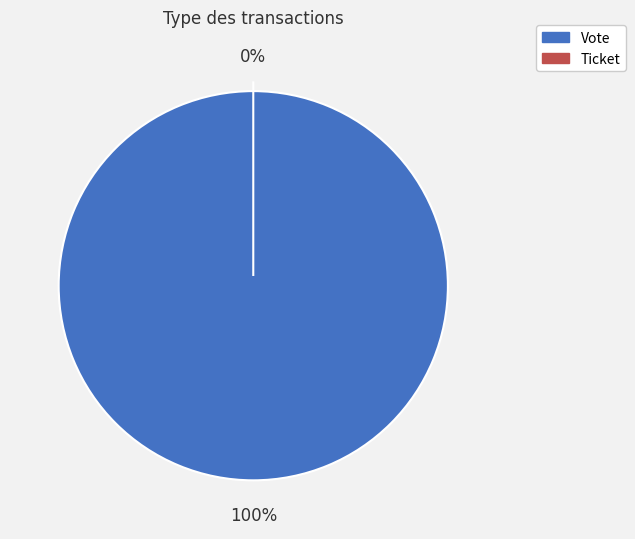

How many slices are in this pie chart?

2